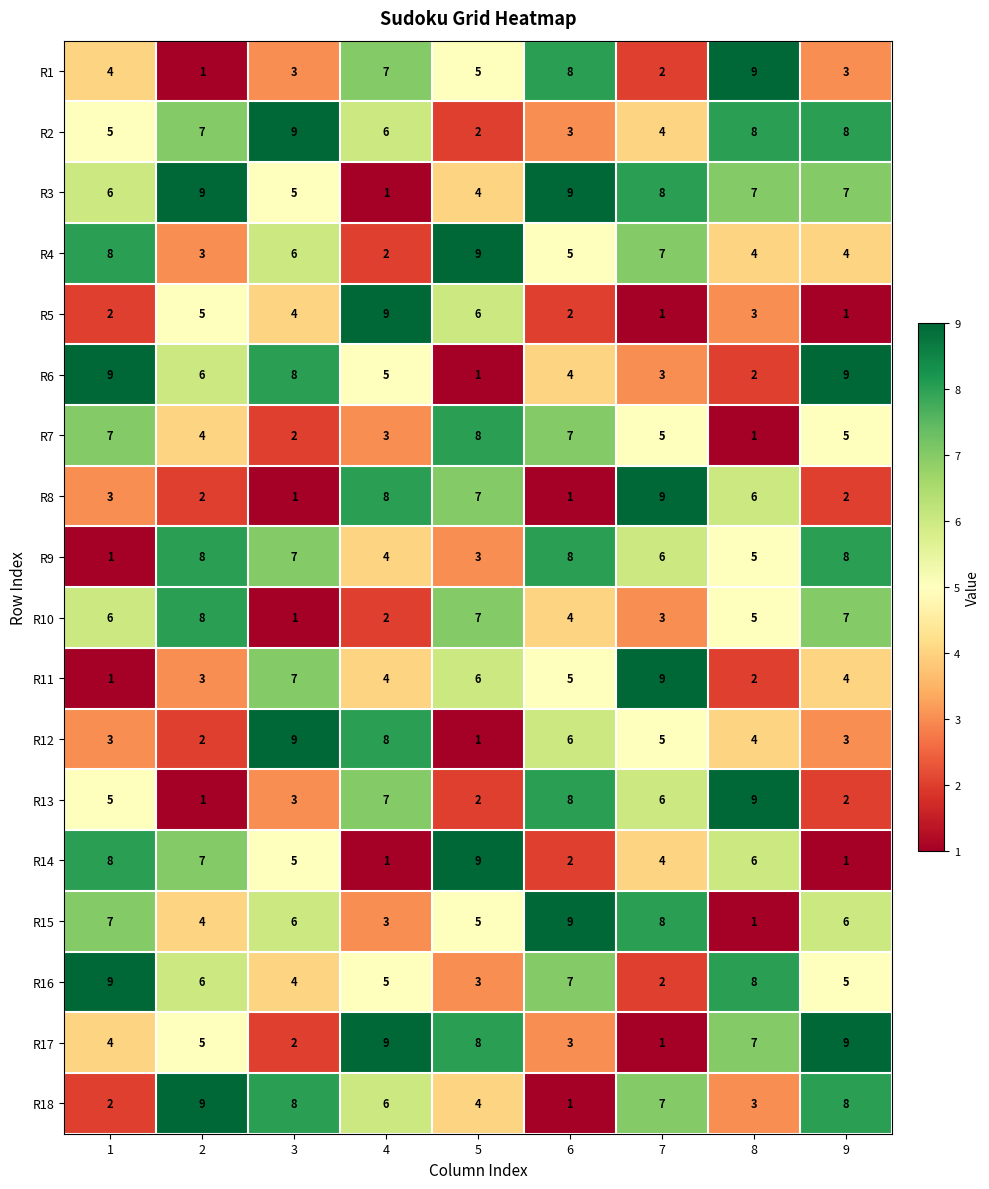

Which series changed the most between 3 and 6?

R18